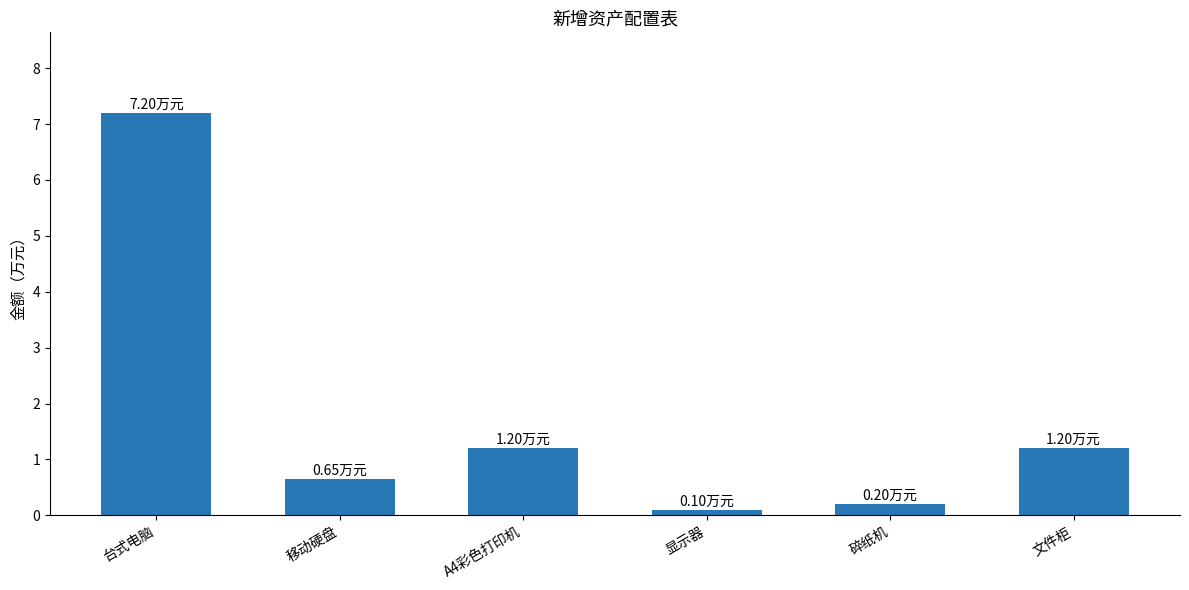

At which label does the data first exceed 1?

台式电脑